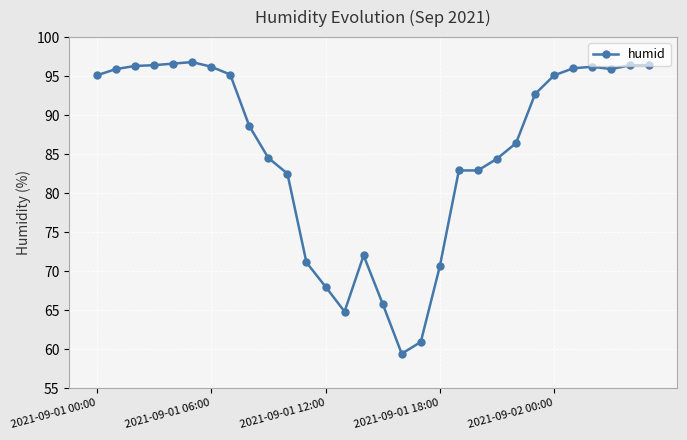

True or false: there are more than 0 points higher than both neighbors.

True